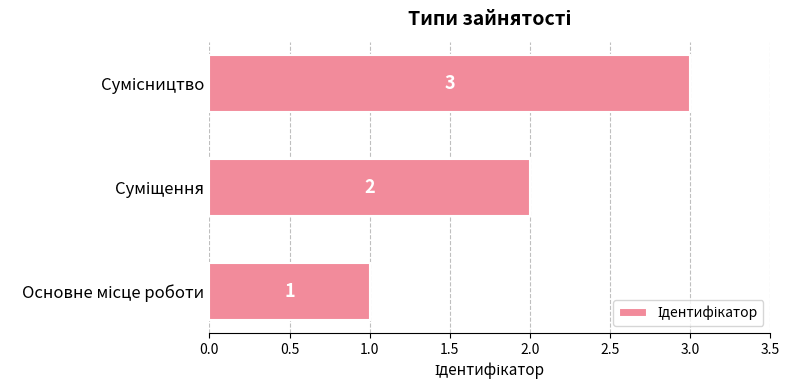

What is the maximum value shown in the chart?

3